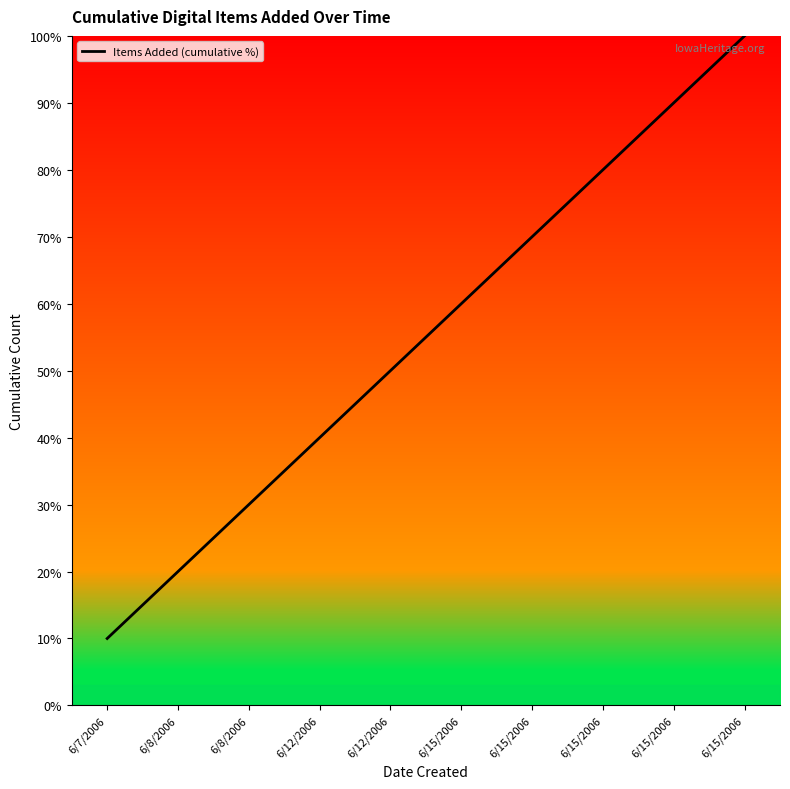

Which category has the highest value across all series?

6/15/2006